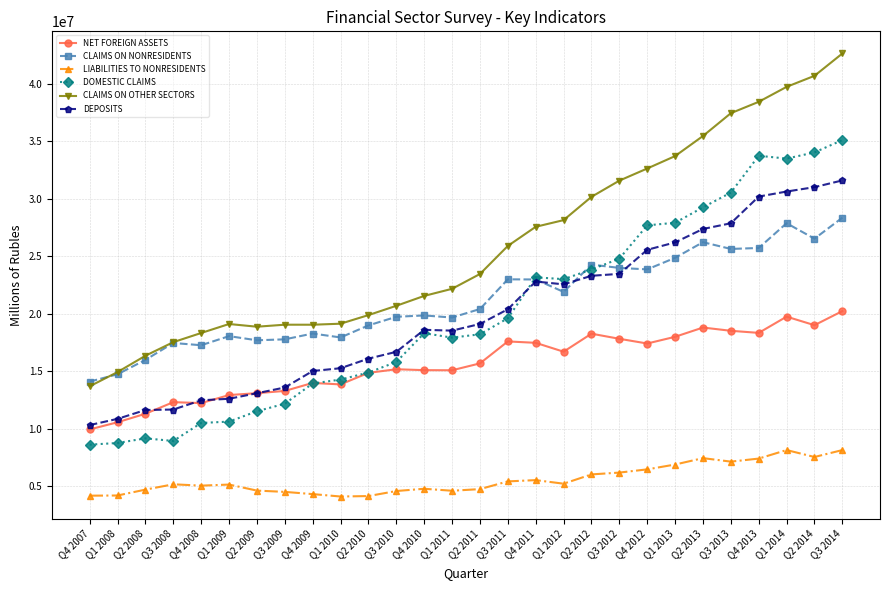

What is the total value across all series at Q1 2008?

63933214